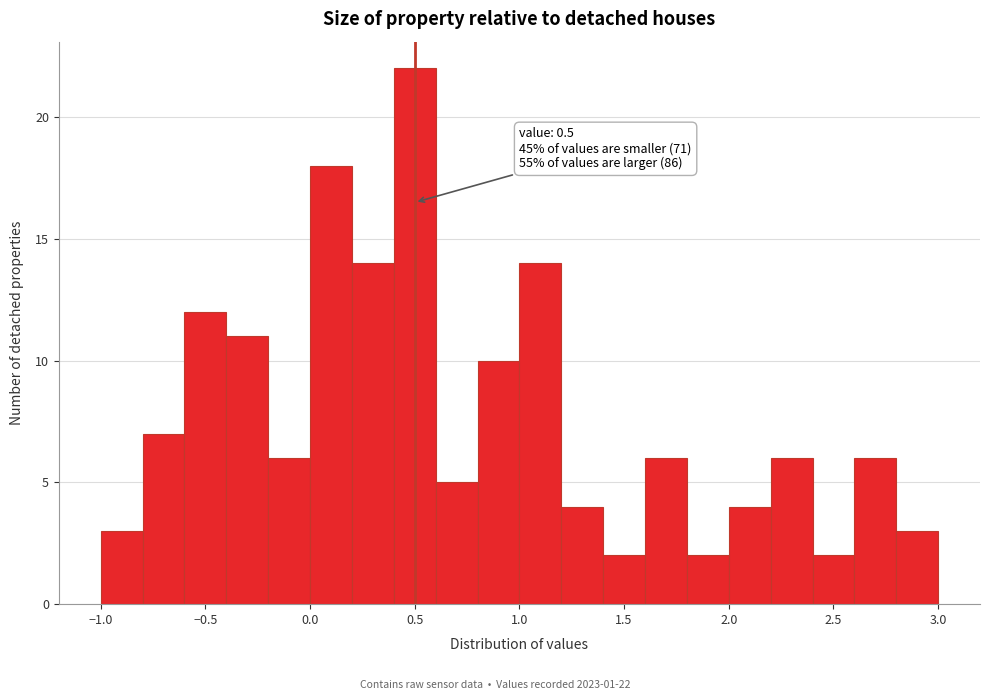

Over which range of the x-axis is the bar tallest?

0.4 to 0.6